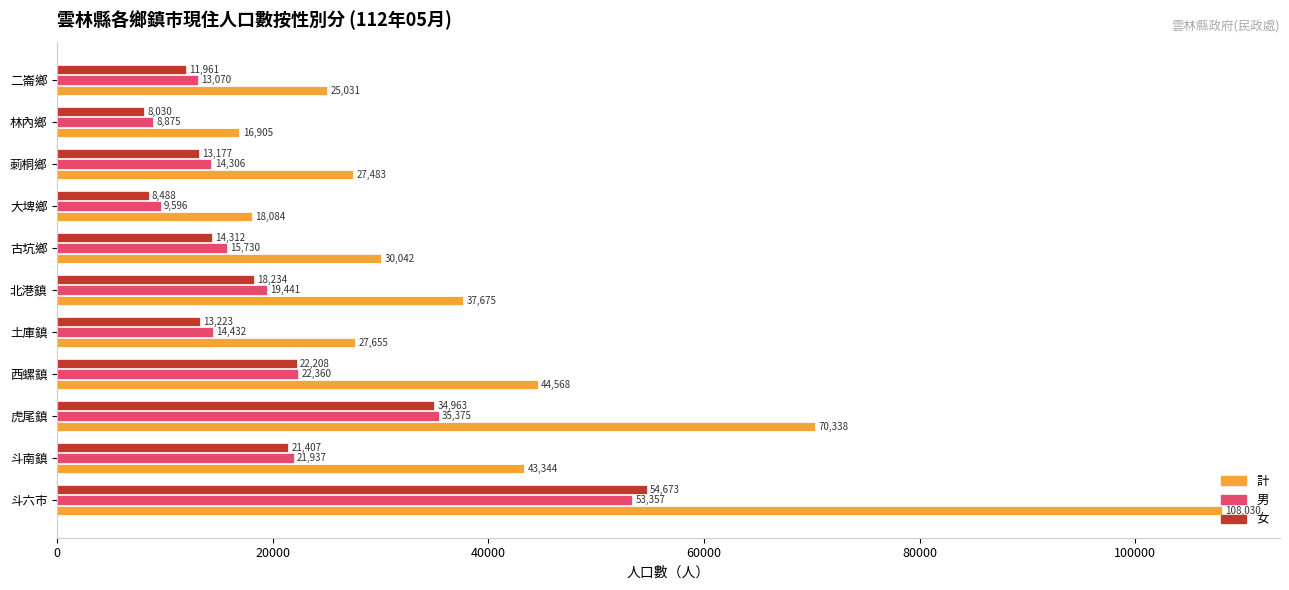

What is the maximum value shown in the chart?

108030